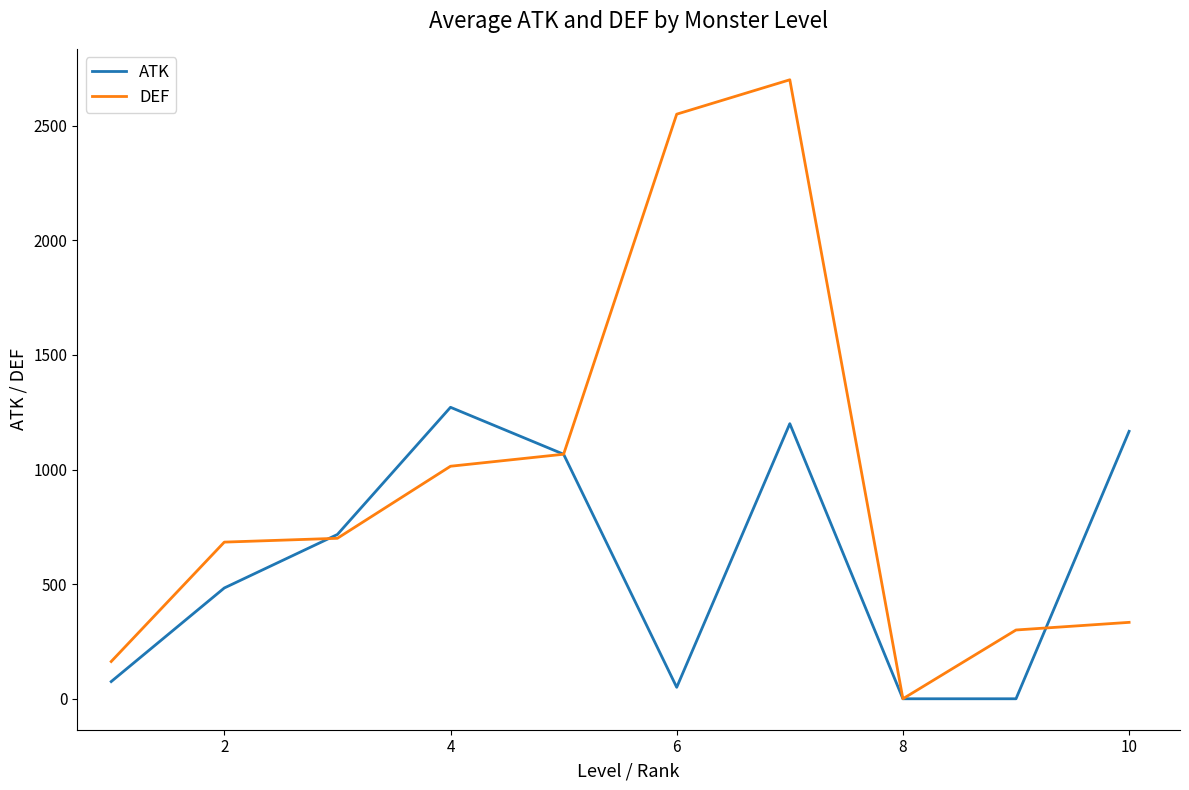

What is the maximum value shown in the chart?

2700.0